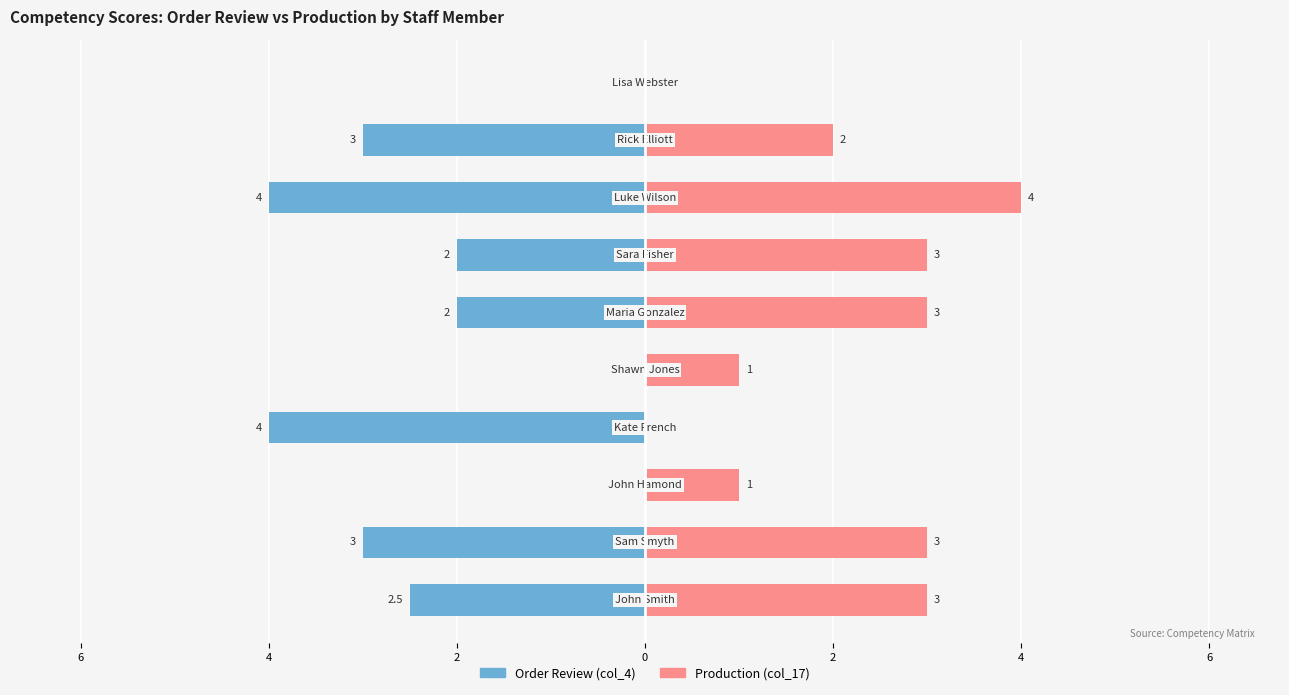

Is it true that Order Review (col_4) equals -3.0 at 8?

True